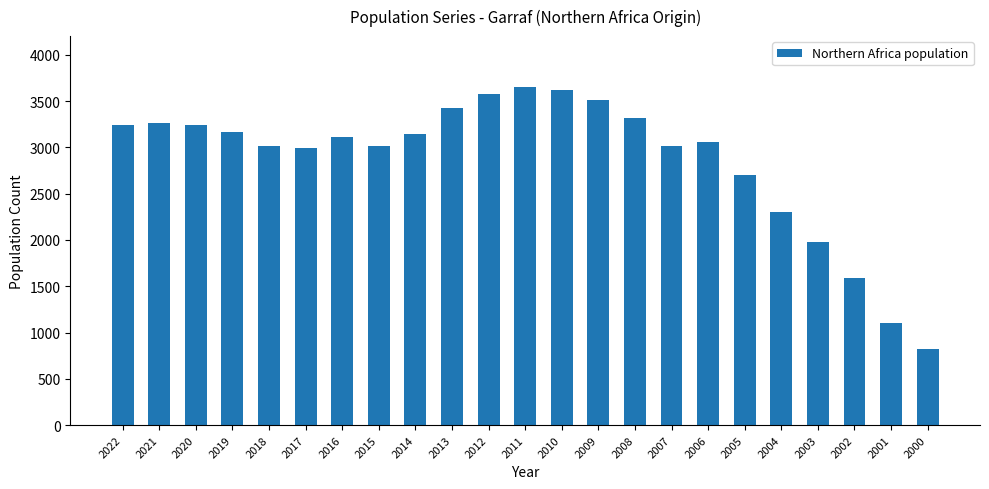

What is the value of the 14th bar from the left?

3516